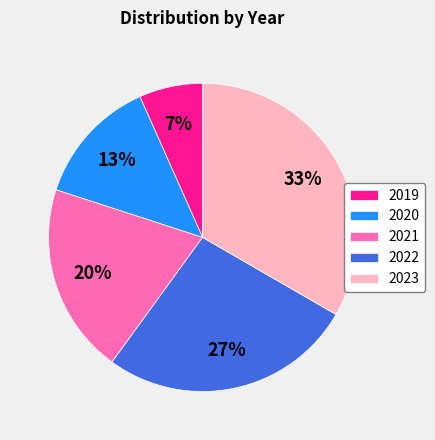

Is there a majority slice in this chart?

No